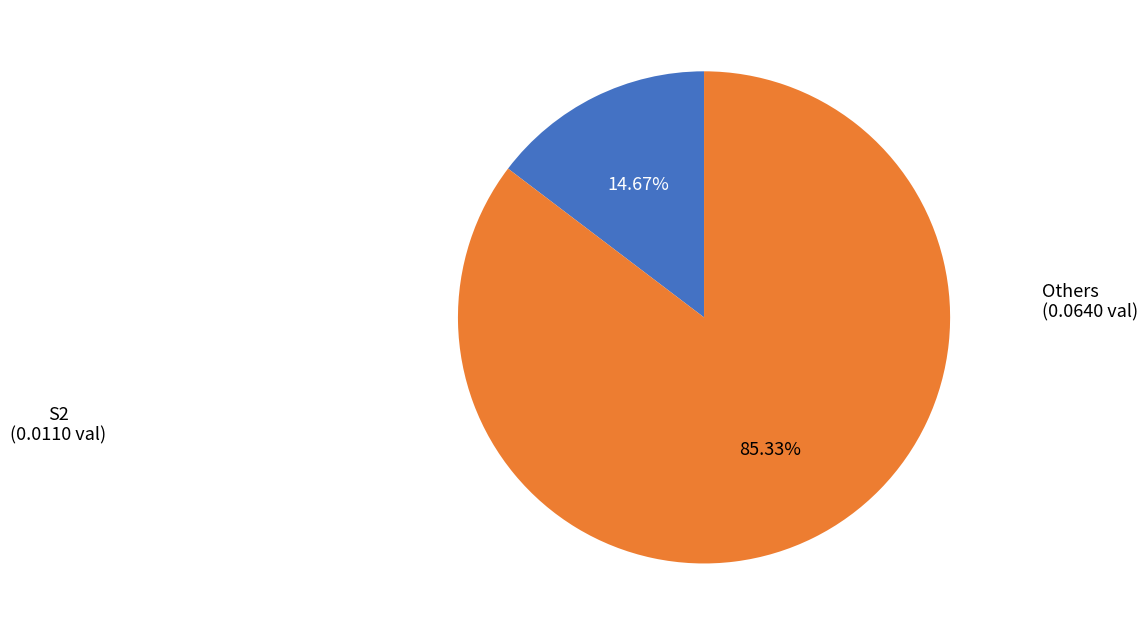

Does any single category account for the majority?

Yes